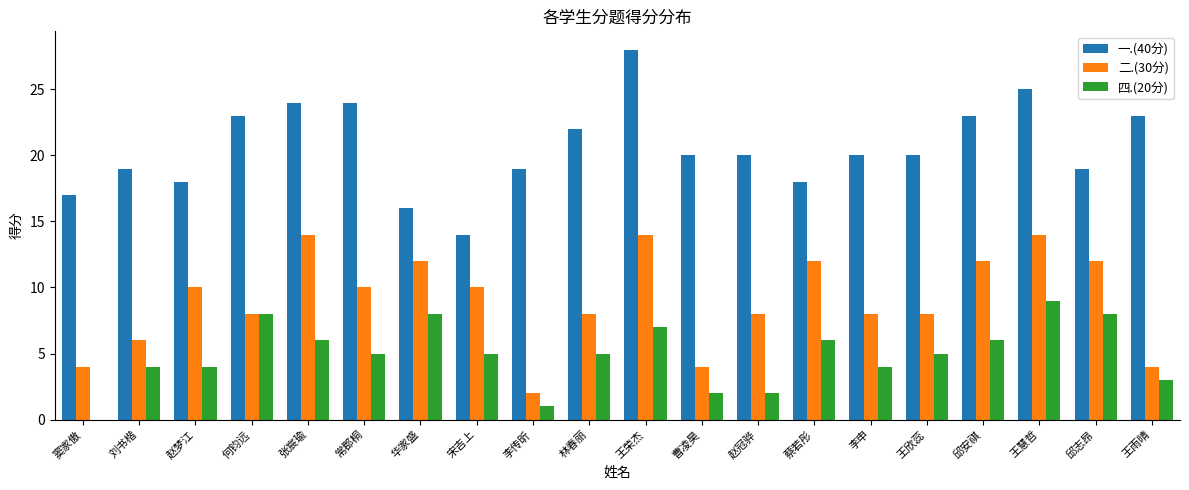

What is the maximum value shown in the chart?

28